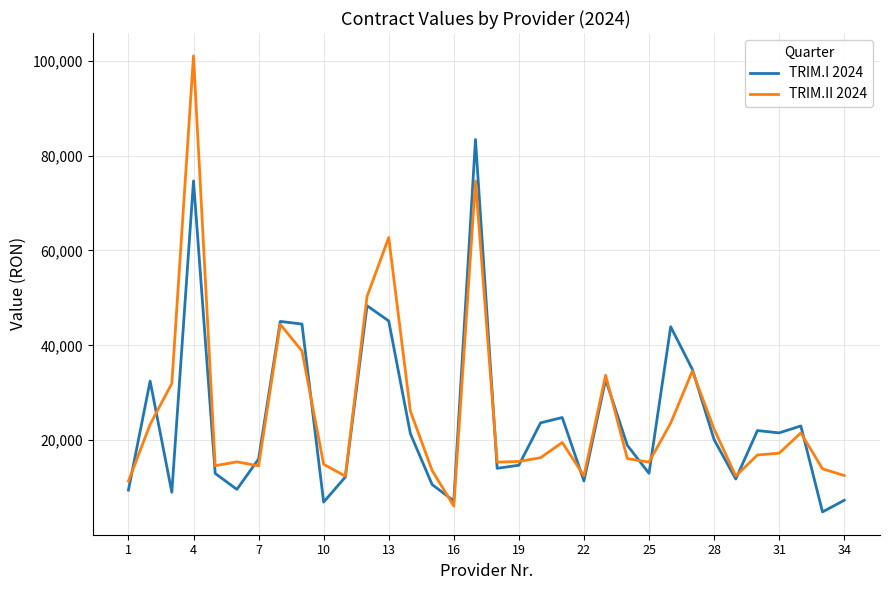

How many series are shown in this chart?

2